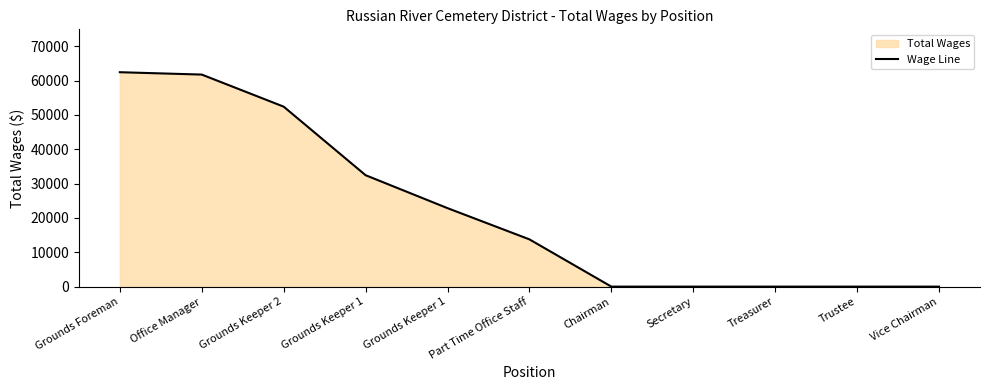

Does the chart have visible grid lines?

No